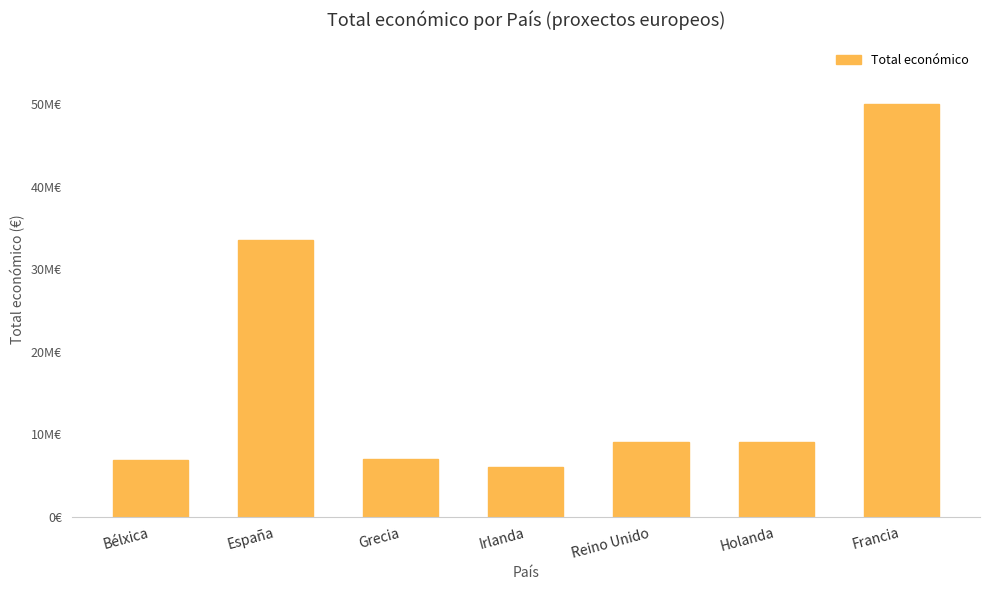

Reading right to left, extract all data points from this chart.

49998844	8999757	8998559	5996597	6996922	33587336	6850050